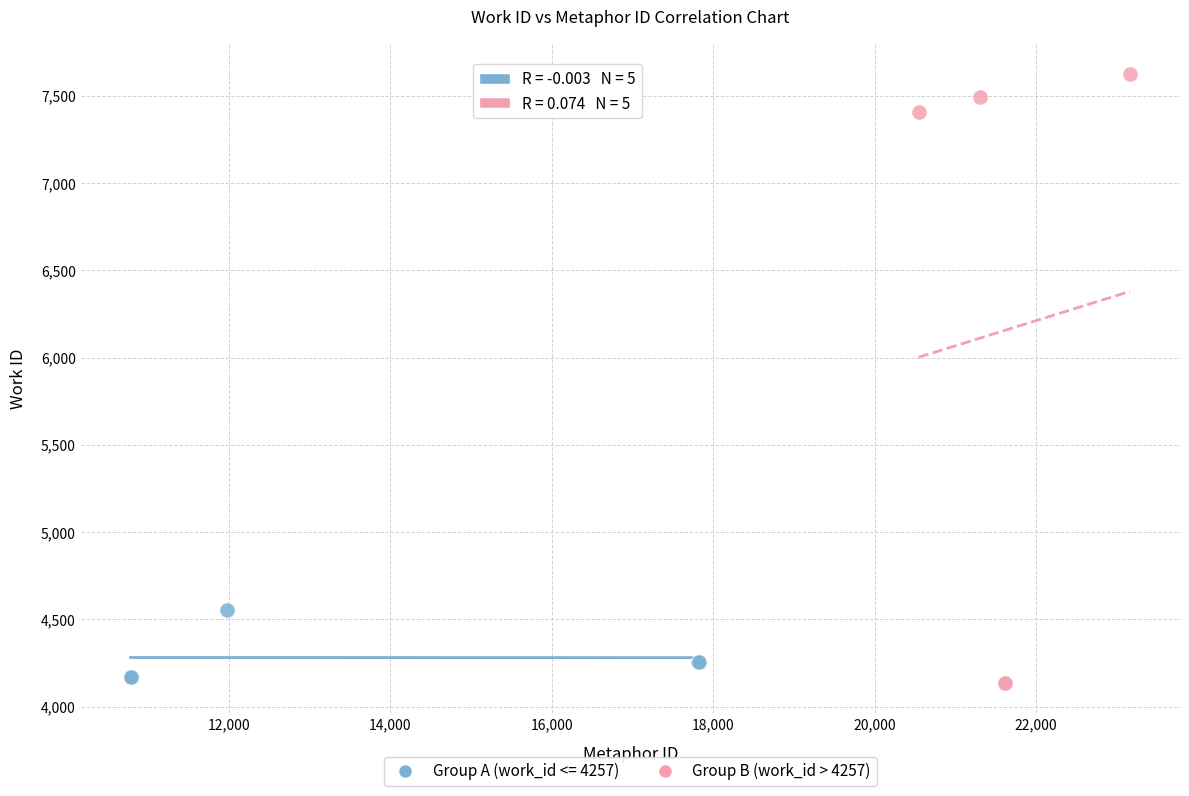

Which series reaches the maximum Y coordinate?

Group B (work_id > 4257)